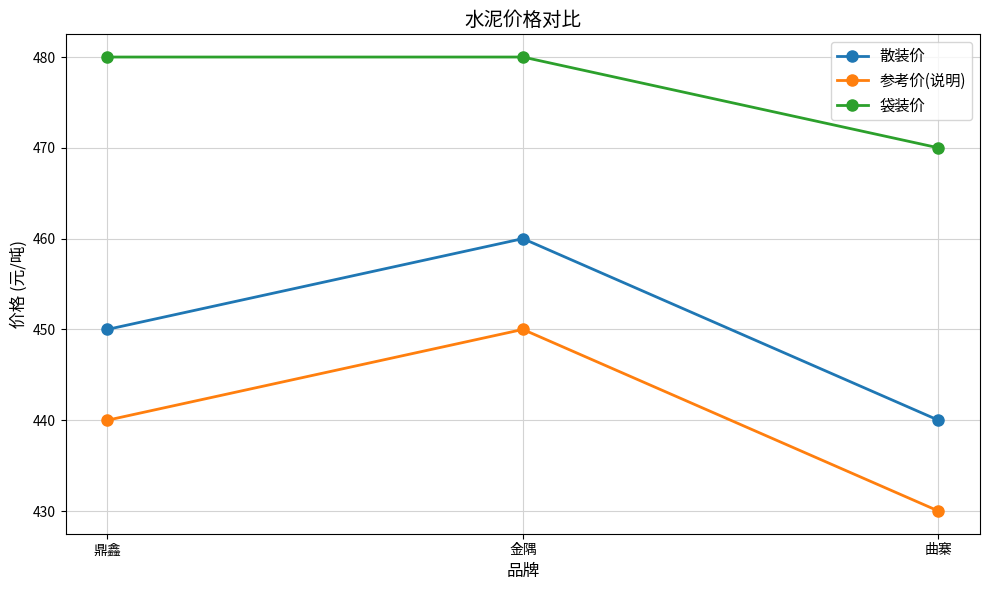

Rank the series by their maximum value, from lowest to highest.

参考价(说明), 散装价, 袋装价